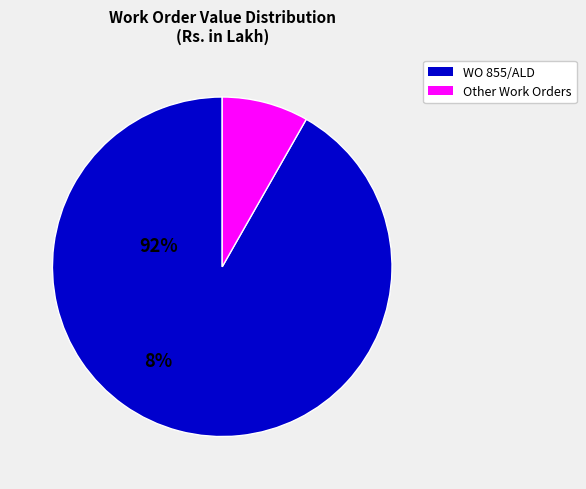

Is there a majority slice in this chart?

Yes